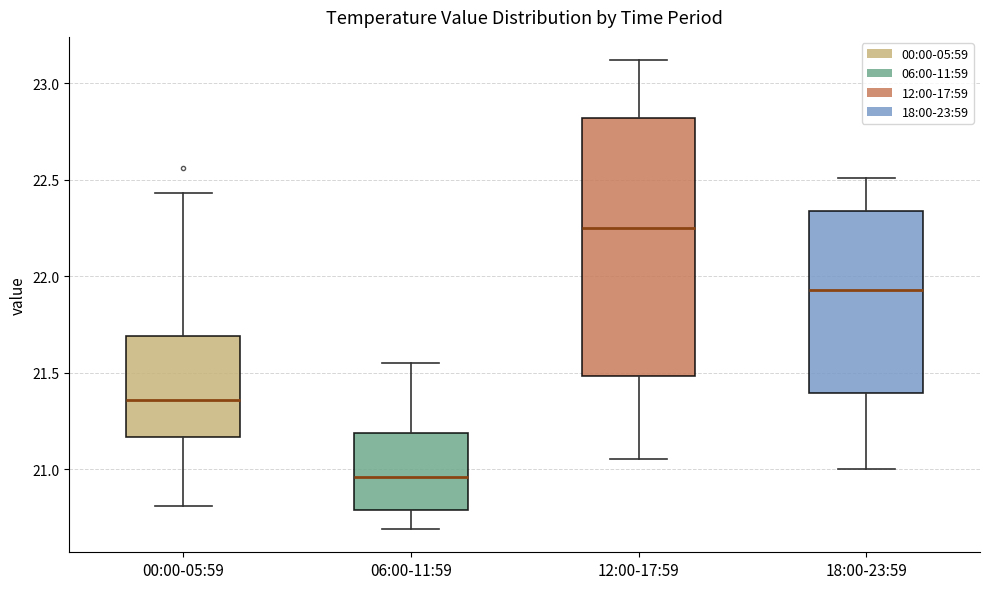

Which box's median line is the lowest?

06:00-11:59